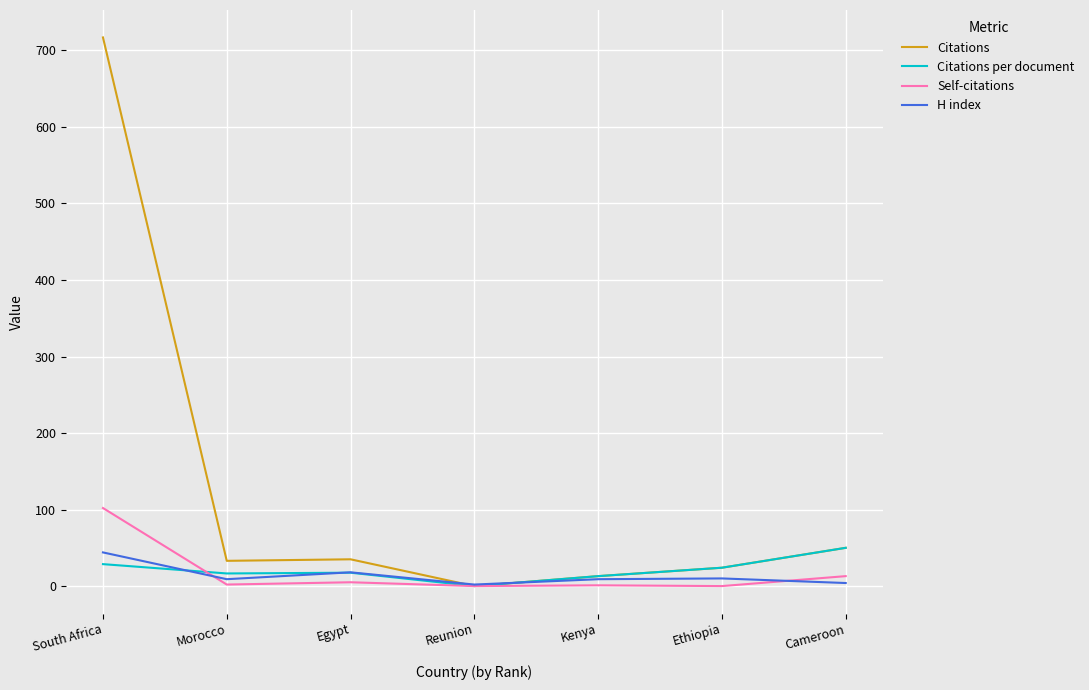

How many distinct data groups are displayed?

4